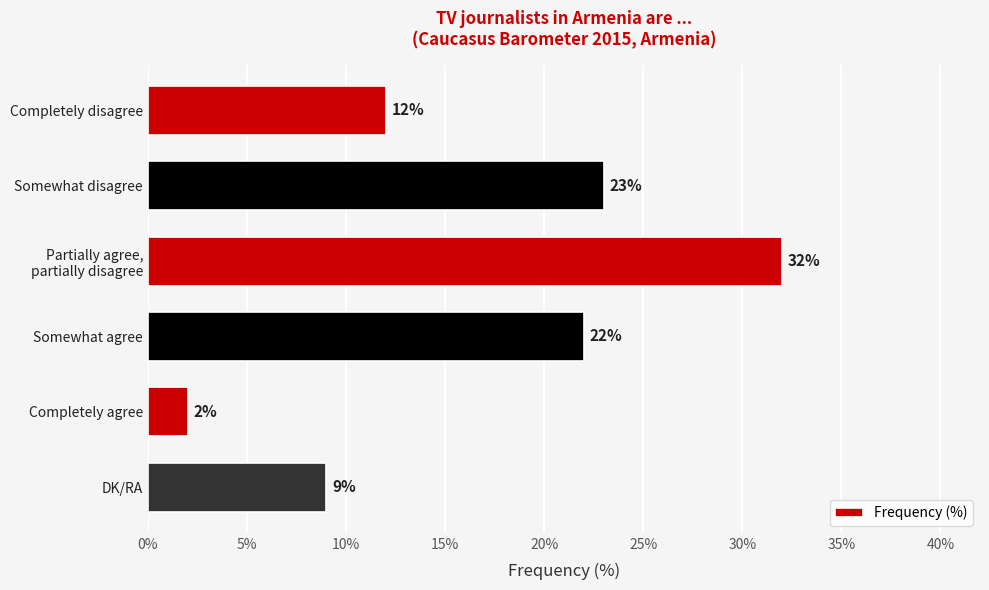

The value at Somewhat agree is 22. True or false?

True